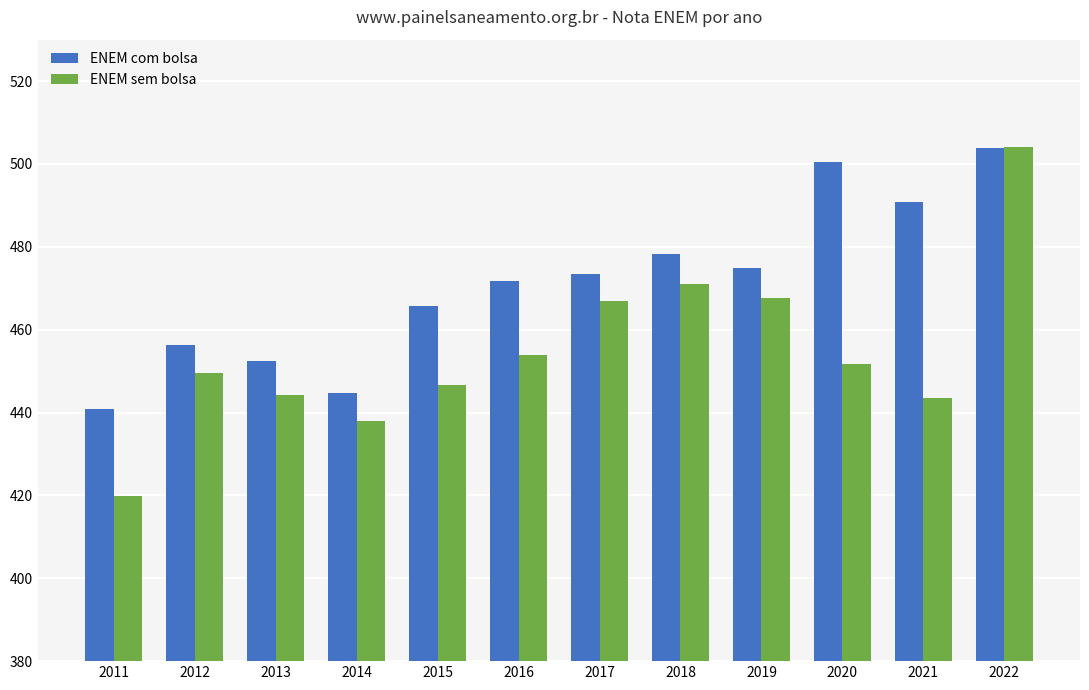

Rank the series by their average value, from lowest to highest.

ENEM sem bolsa, ENEM com bolsa